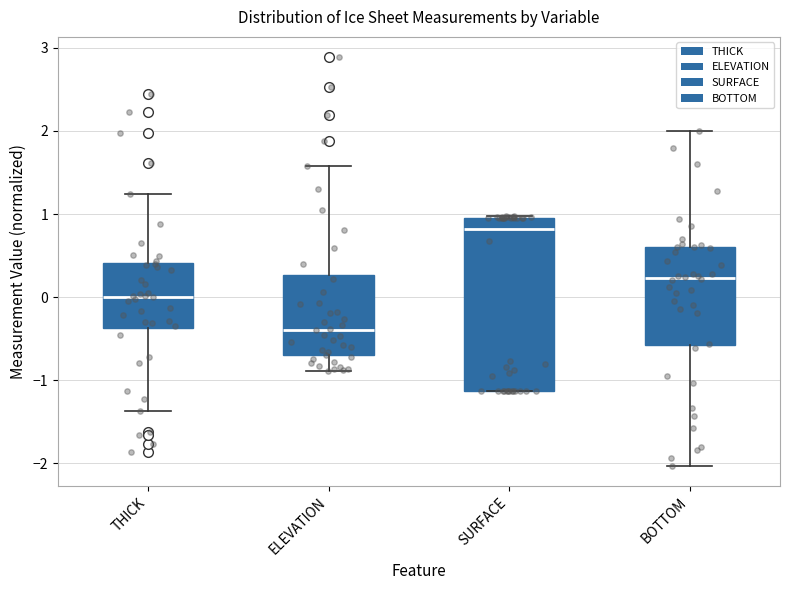

Which box has the lowest median line?

ELEVATION